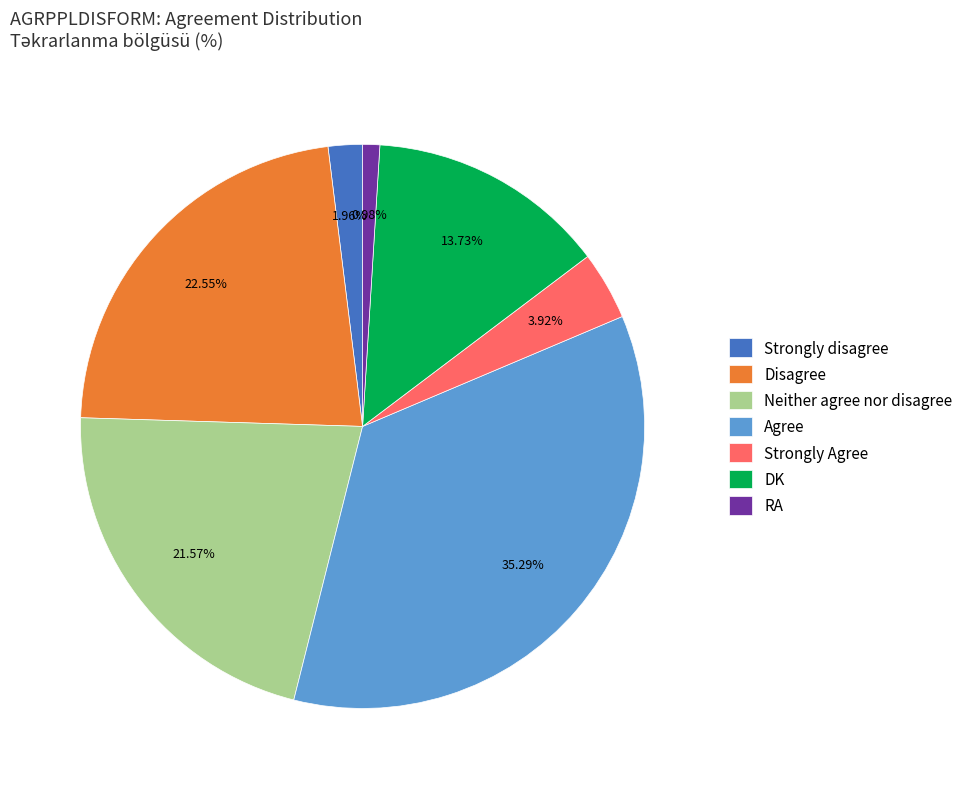

What percentage is the Strongly Agree slice, to the nearest percent?

4%